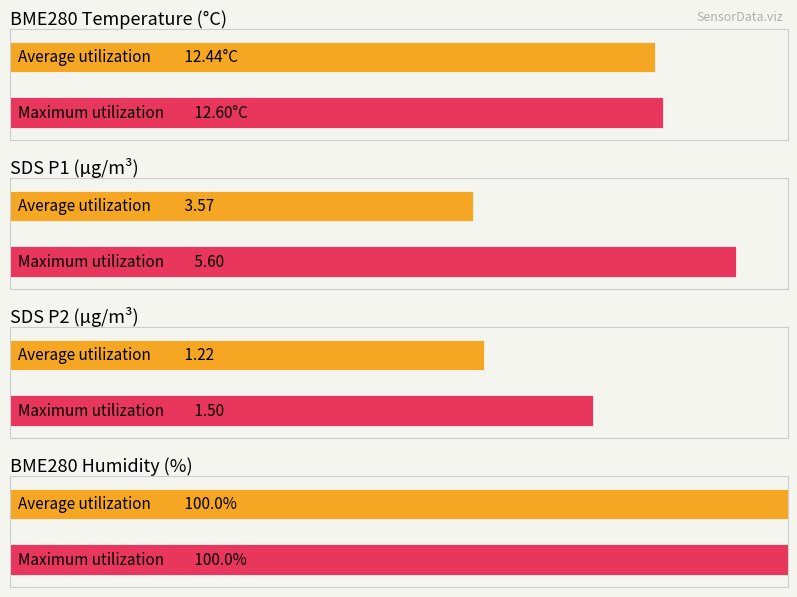

Read the BME280_humidity value at 9.

100.0